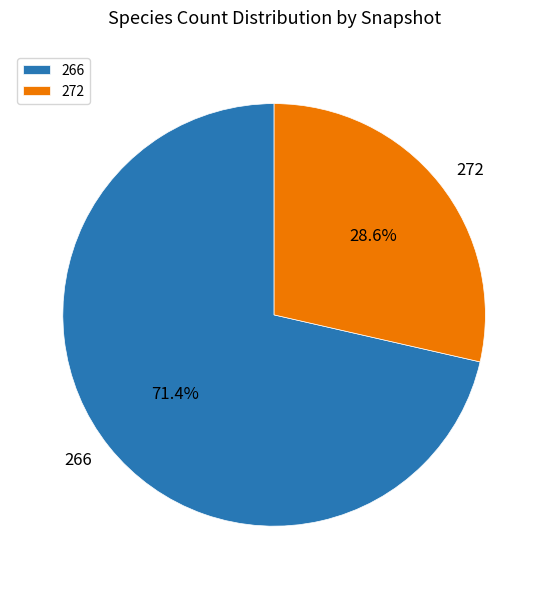

How many slices are in this pie chart?

2